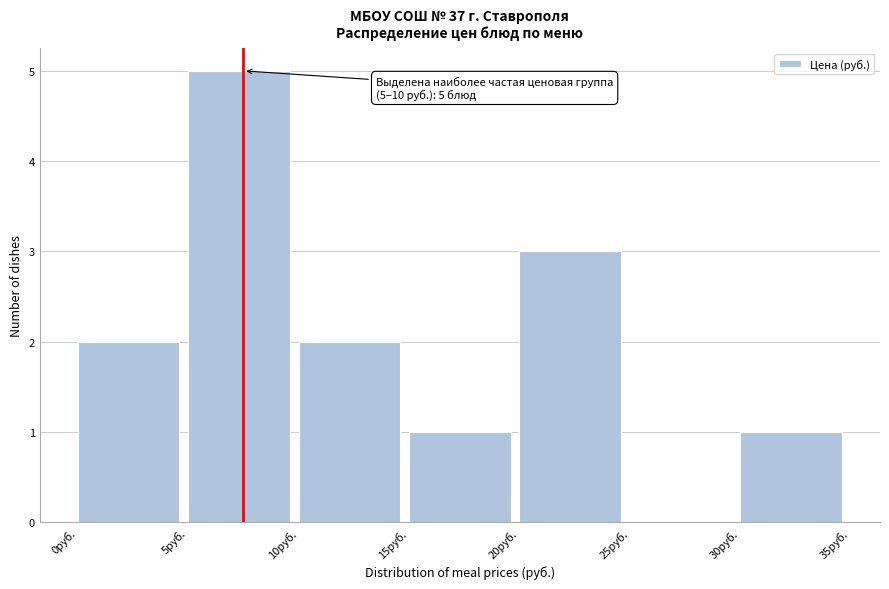

Over which range of the x-axis is the bar tallest?

5 to 10